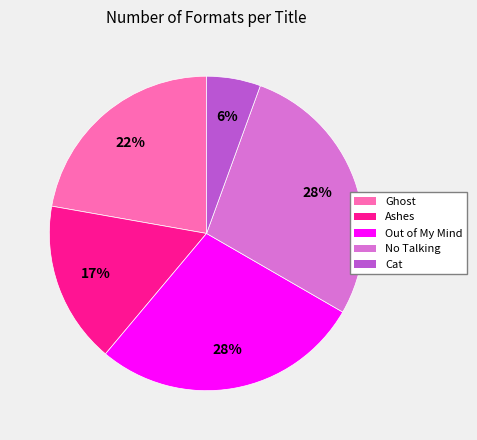

Is it true that Out of My Mind is 28% of the pie?

True